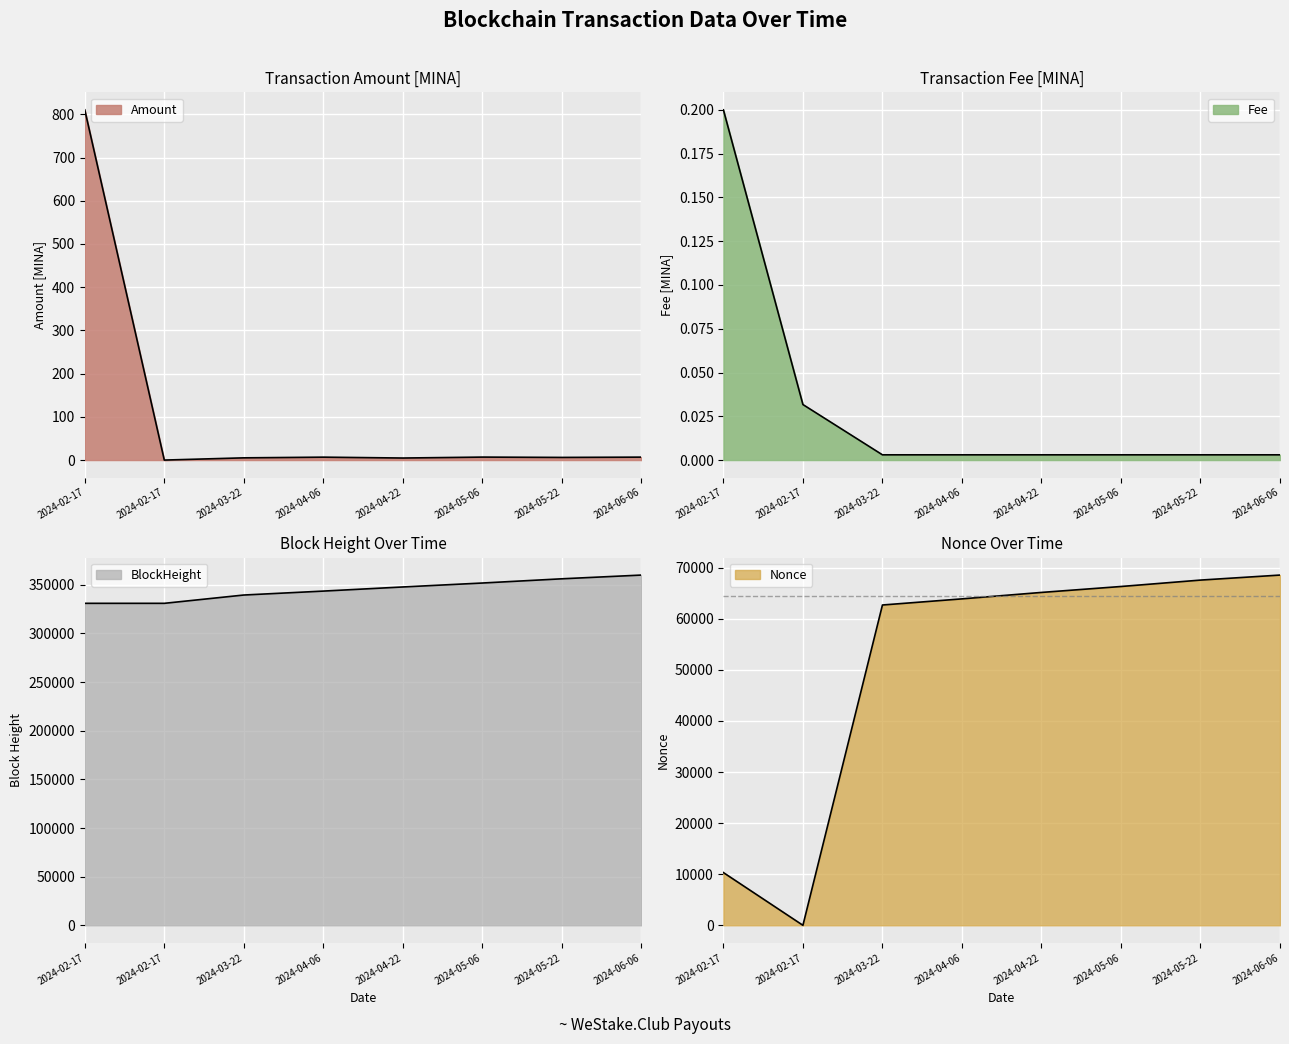

True or false: Nonce has more than 2 interior local peaks.

False